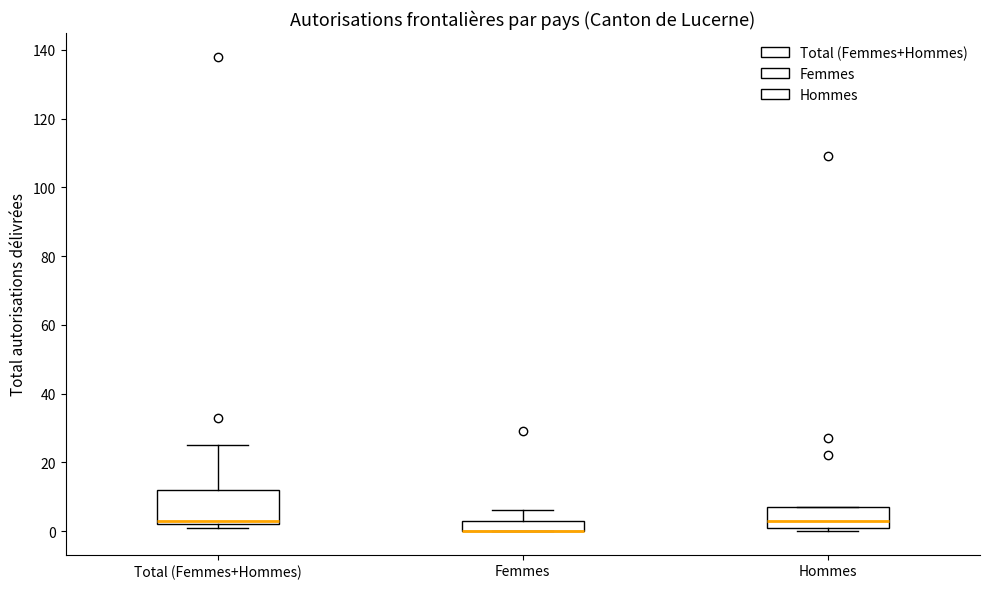

Reading left to right, transcribe this box plot: for each box, give where its median line is, the range the box spans, and where its two whiskers end, as read against the y-axis. The values are not printed on the chart, so give them approximately, as read against the axis.

Total (Femmes+Hommes): median 4, box 2 to 12, whiskers 2 (just below the box's lower edge) to 26
Femmes: median 0 (drawn on the box's lower edge), box 0 to 4, whiskers 0 to 6
Hommes: median 4, box 2 to 8, whiskers 0 to 8